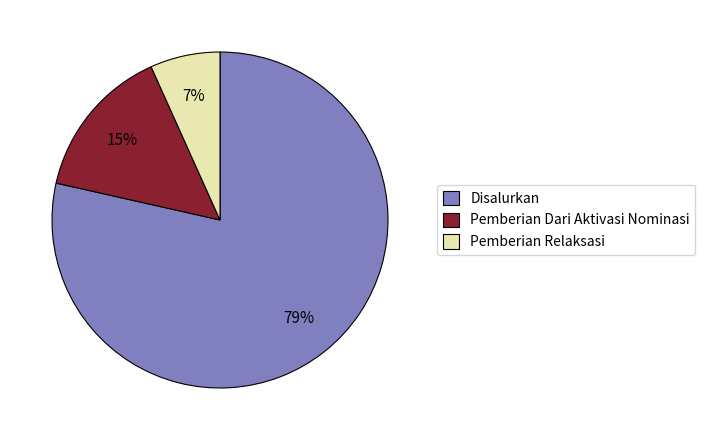

To the nearest percent, what is the average slice percentage?

33%